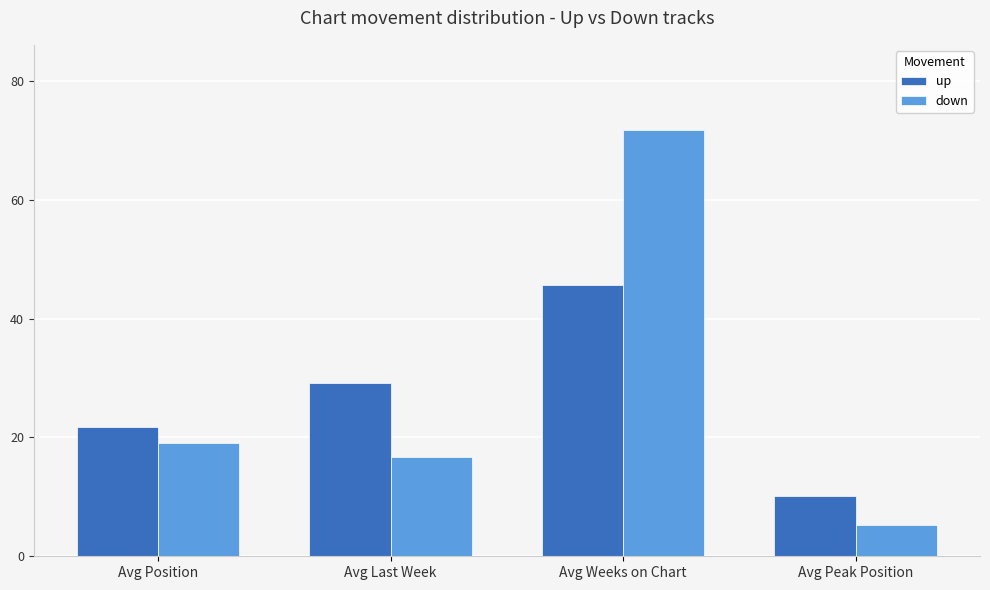

What are all the series names shown in the legend?

up, down